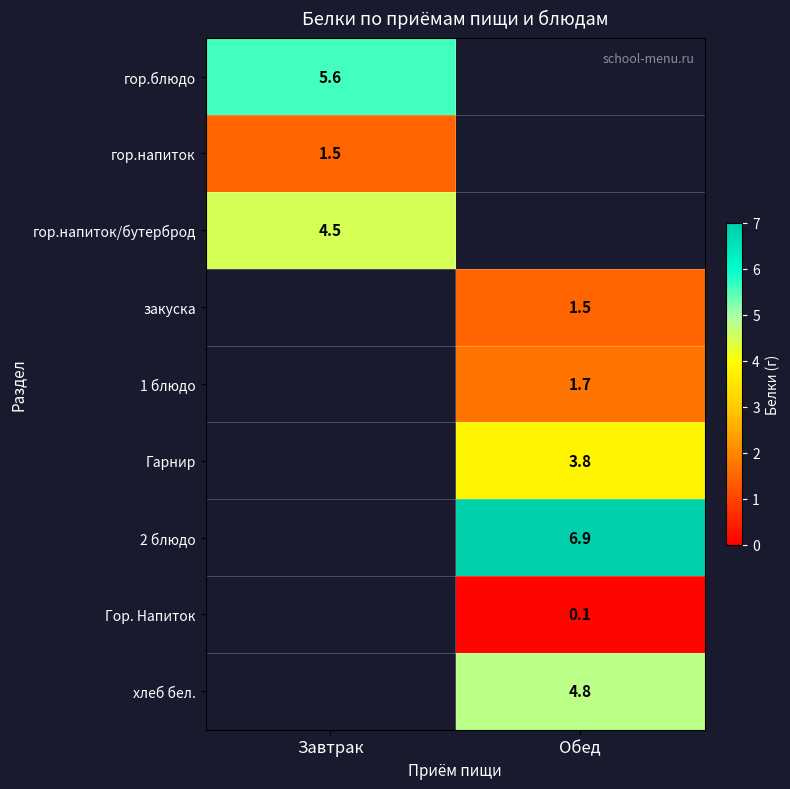

The value of гор.напиток/бутерброд at Завтрак is 6.6. True or false?

False